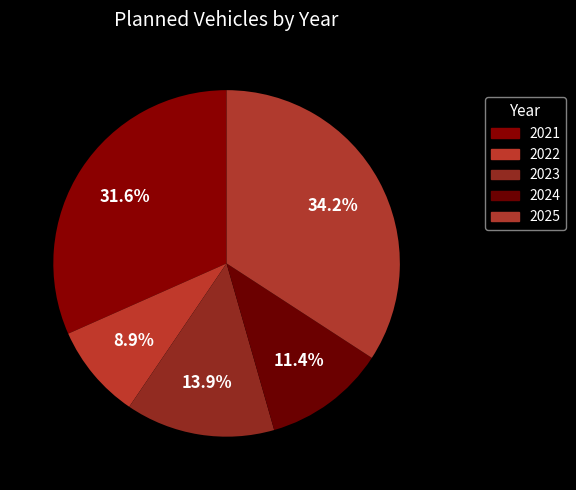

To the nearest percent, what is the average slice percentage?

20%